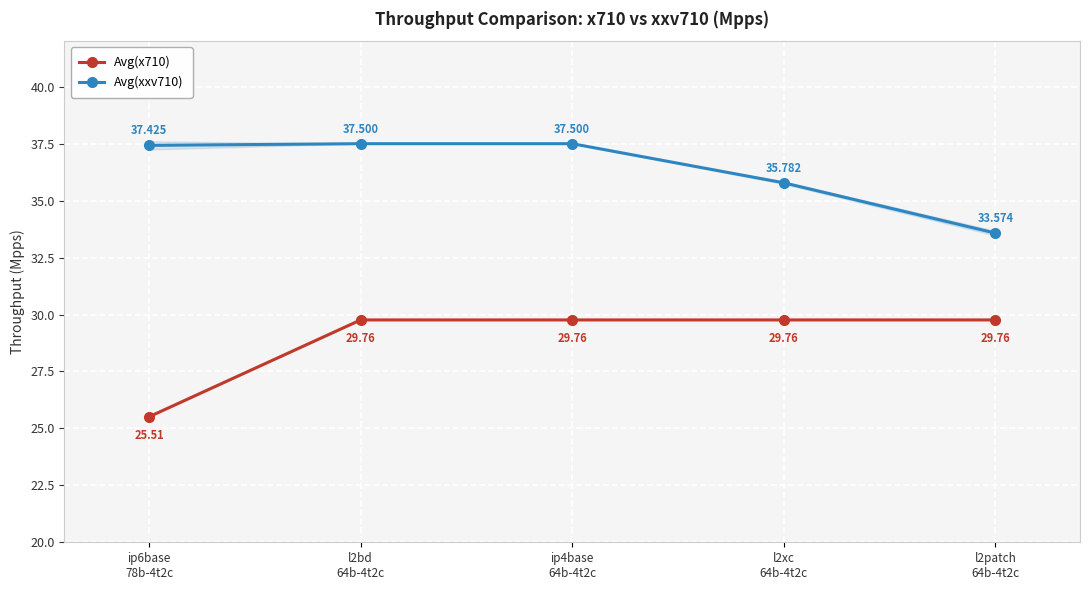

Where does the Avg(xxv710) series first go above 37?

ip6base
78b-4t2c